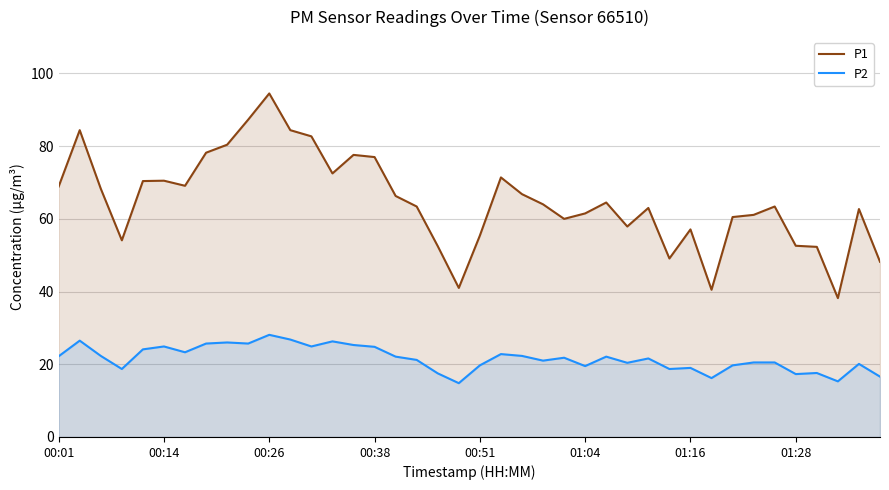

At which label does P1 first exceed 64?

00:01